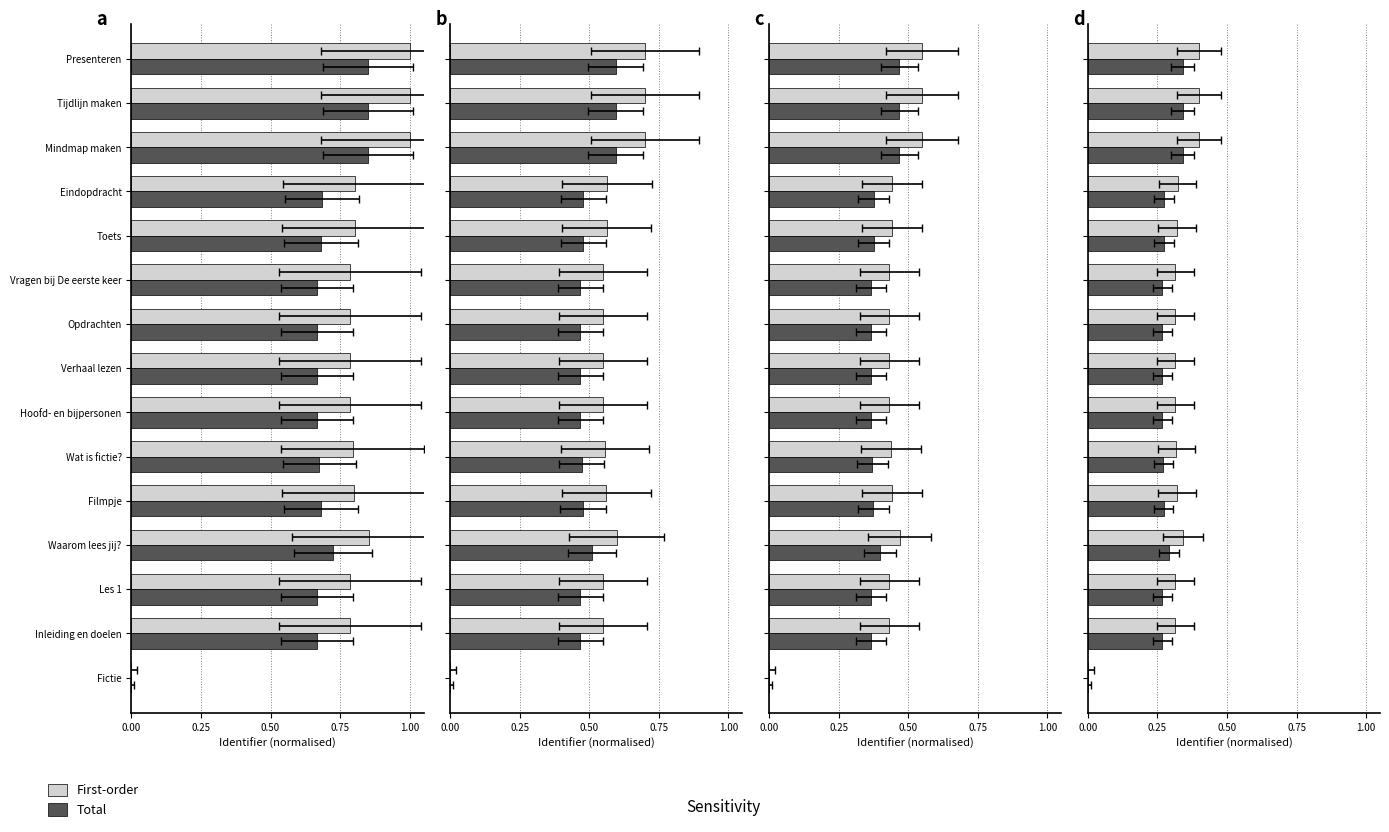

How many data points in First-order are above 0?

14